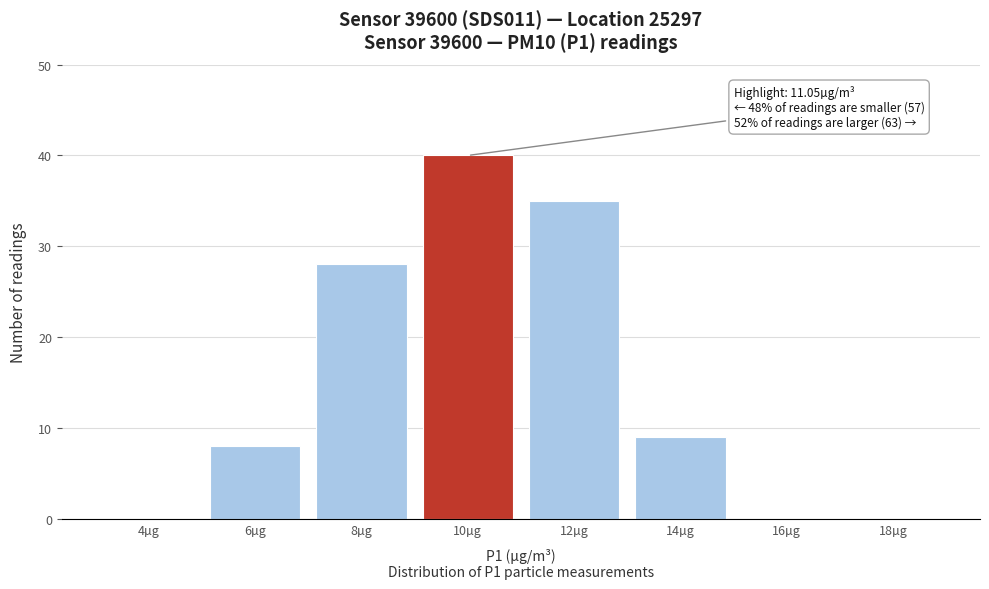

Reading left to right, list all the values displayed in this chart.

4µg=0	6µg=8	8µg=28	10µg=40	12µg=35	14µg=9	16µg=0	18µg=0